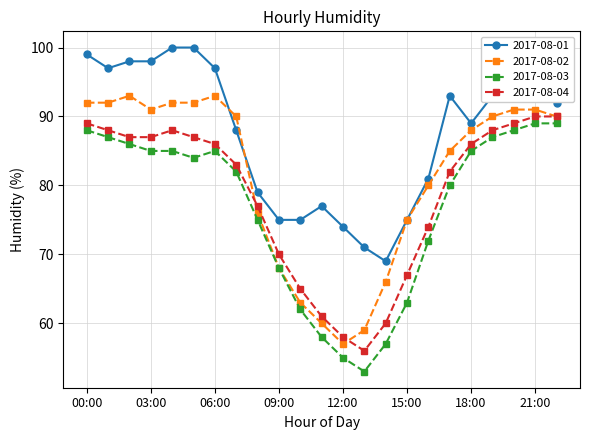

True or false: 2017-08-01 and 2017-08-04 cross at least once.

False